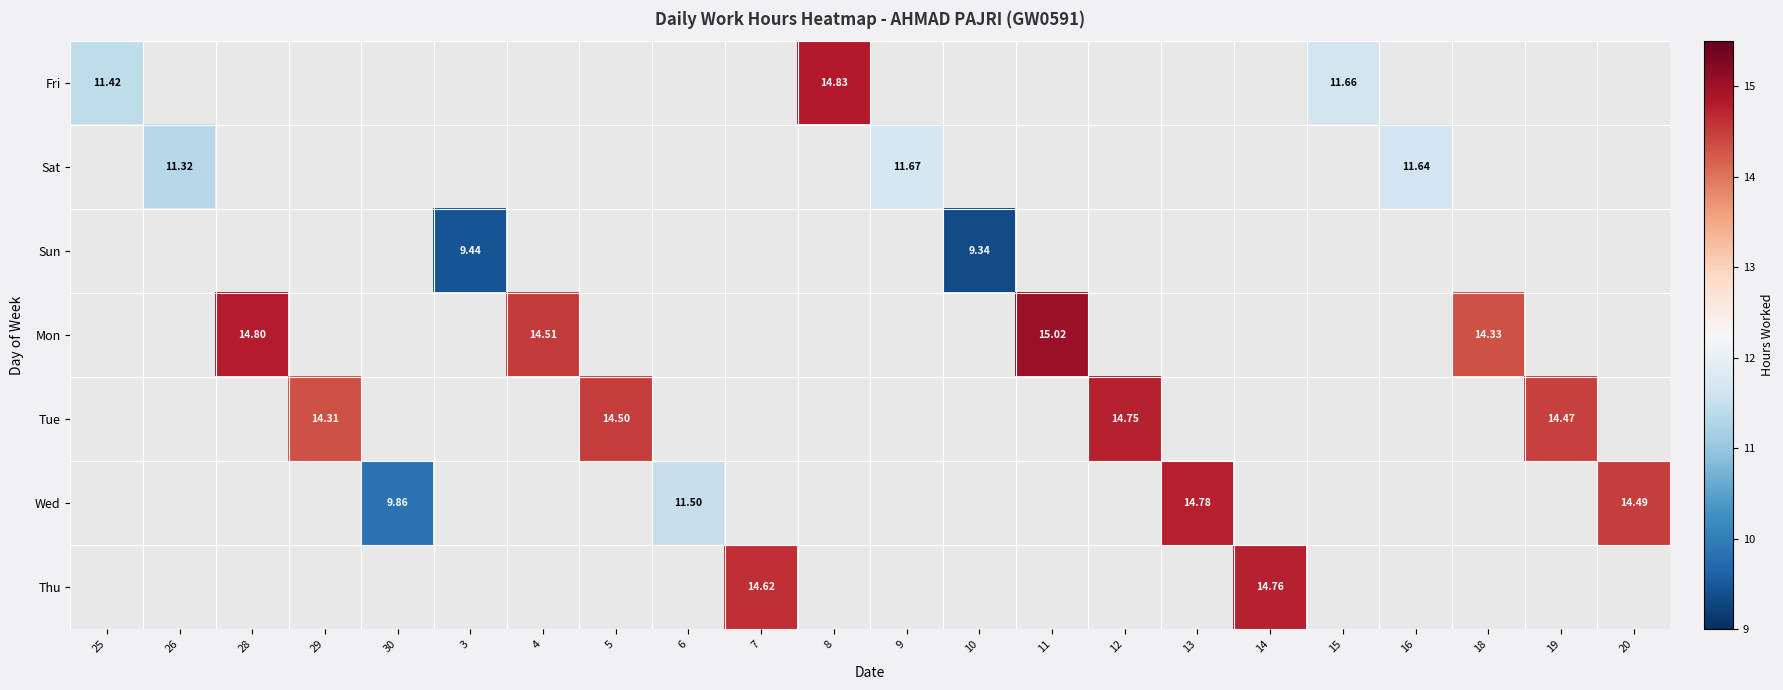

Which series changed the most between 25 and 15?

Fri